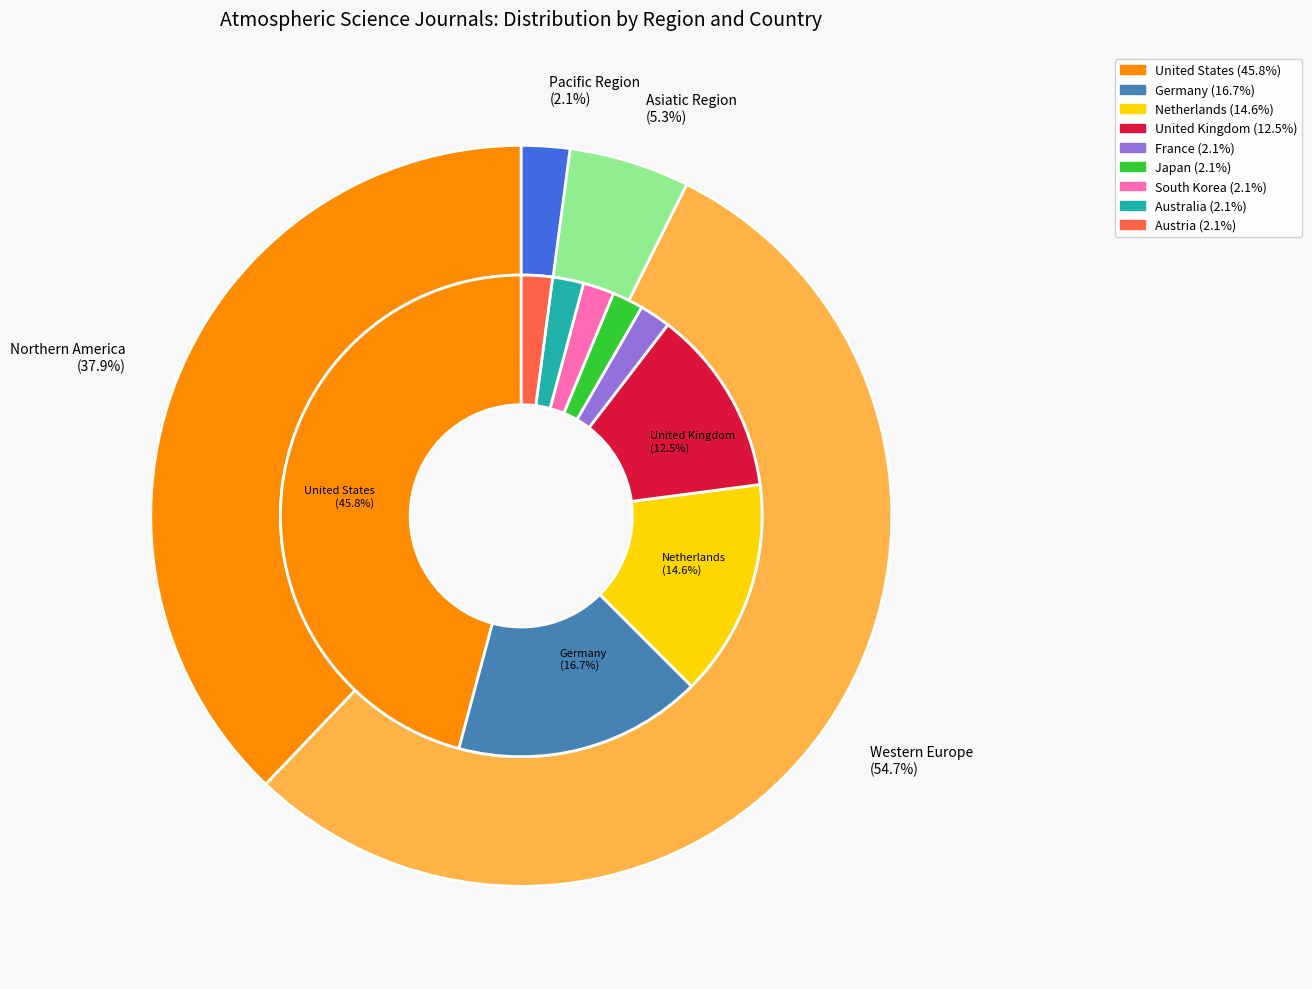

What portion of the pie excludes Pacific Region?

97.9%